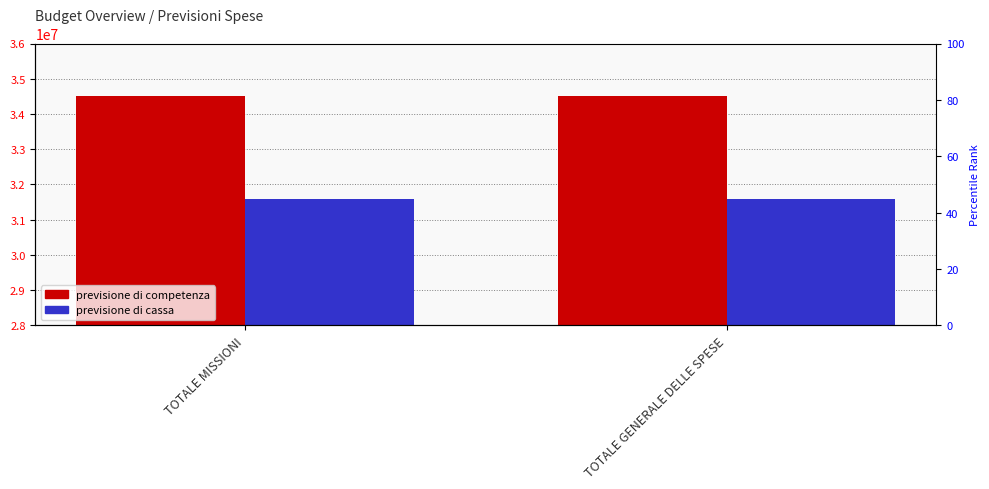

How many bars are there in total?

4